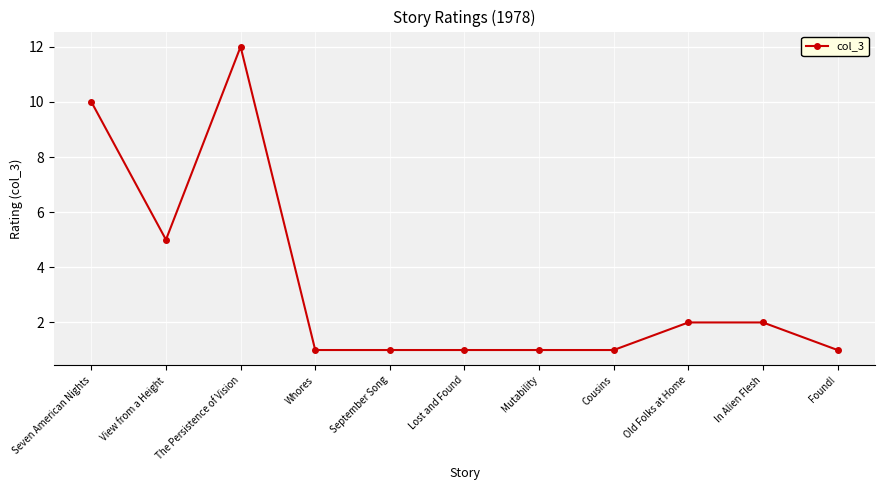

At which label is the value closest to 6?

View from a Height